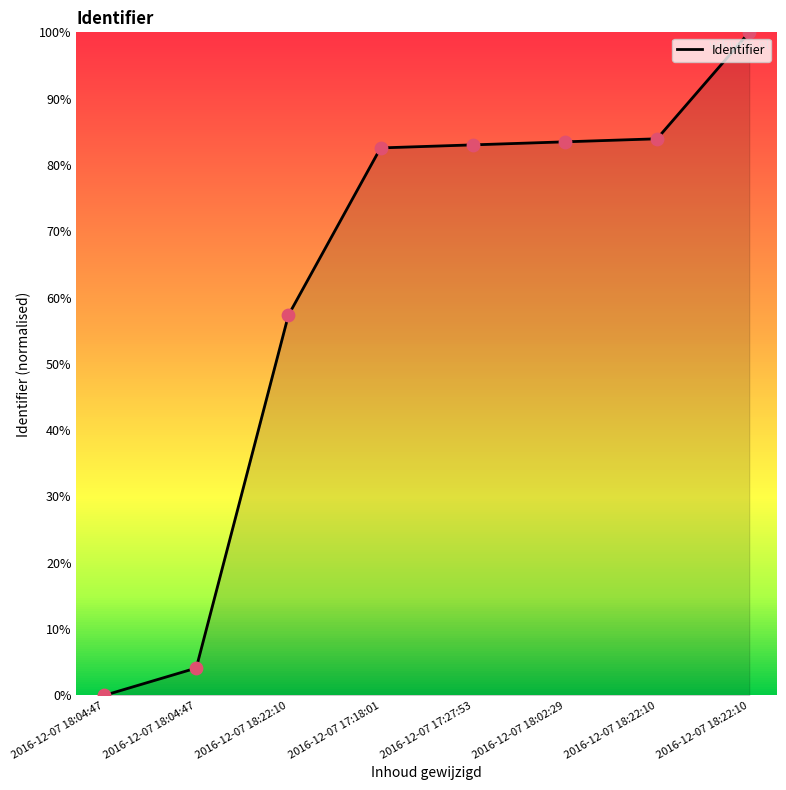

What is the change in value from 2016-12-07 18:02:29 to 2016-12-07 18:22:10?

+16.5